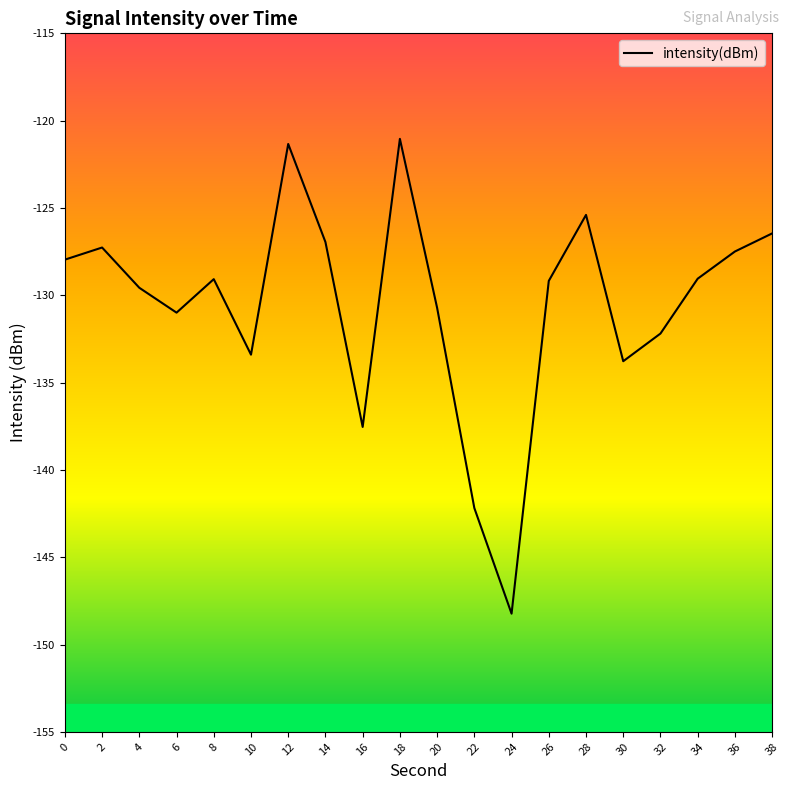

At which category does the chart reach its minimum across all series?

24